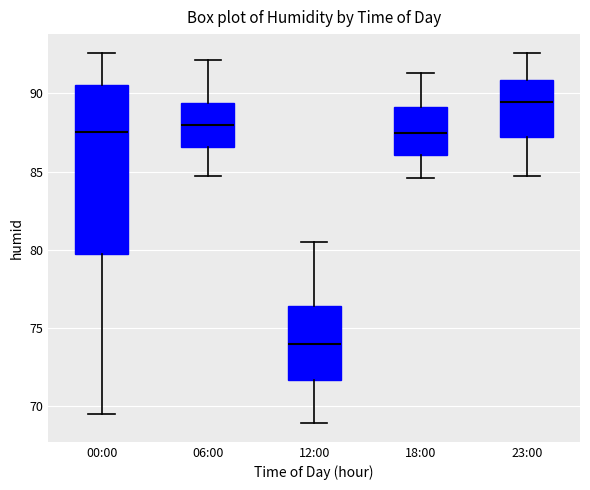

Reading left to right, read every box against the y-axis: the position of its median line, the range the box covers, and the ends of its whiskers. The values are not printed on the chart, so give them approximately, as read against the axis.

00:00: median 87.5, box 80.0 to 90.5, whiskers 69.5 to 92.5
06:00: median 88.0, box 86.5 to 89.5, whiskers 84.5 to 92.0
12:00: median 74.0, box 71.5 to 76.5, whiskers 69.0 to 80.5
18:00: median 87.5, box 86.0 to 89.0, whiskers 84.5 to 91.5
23:00: median 89.5, box 87.0 to 91.0, whiskers 84.5 to 92.5